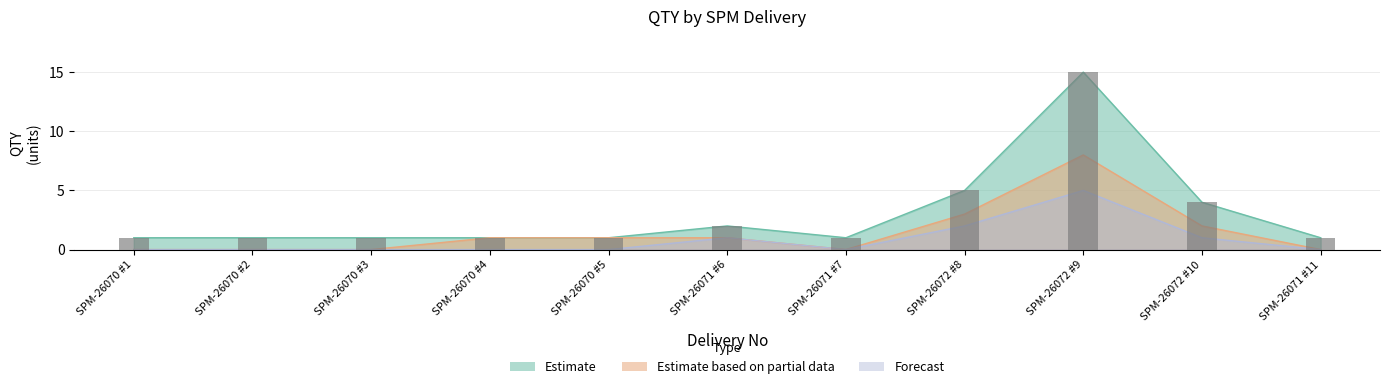

Which series changed the most between SPM-26070 #2 and SPM-26071 #11?

Estimate